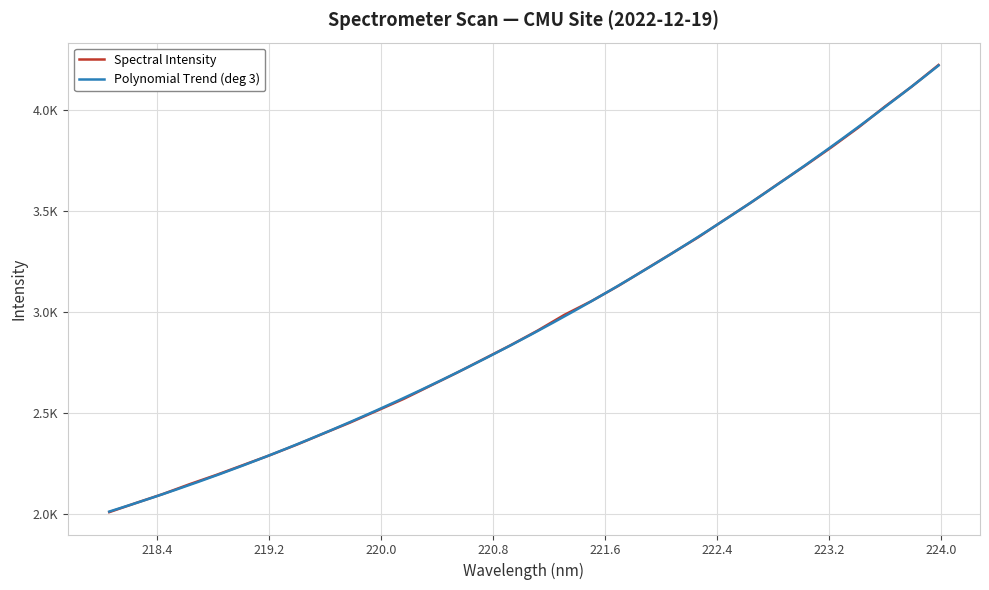

Between 220.5444 and 219.0156, which is larger?

220.5444